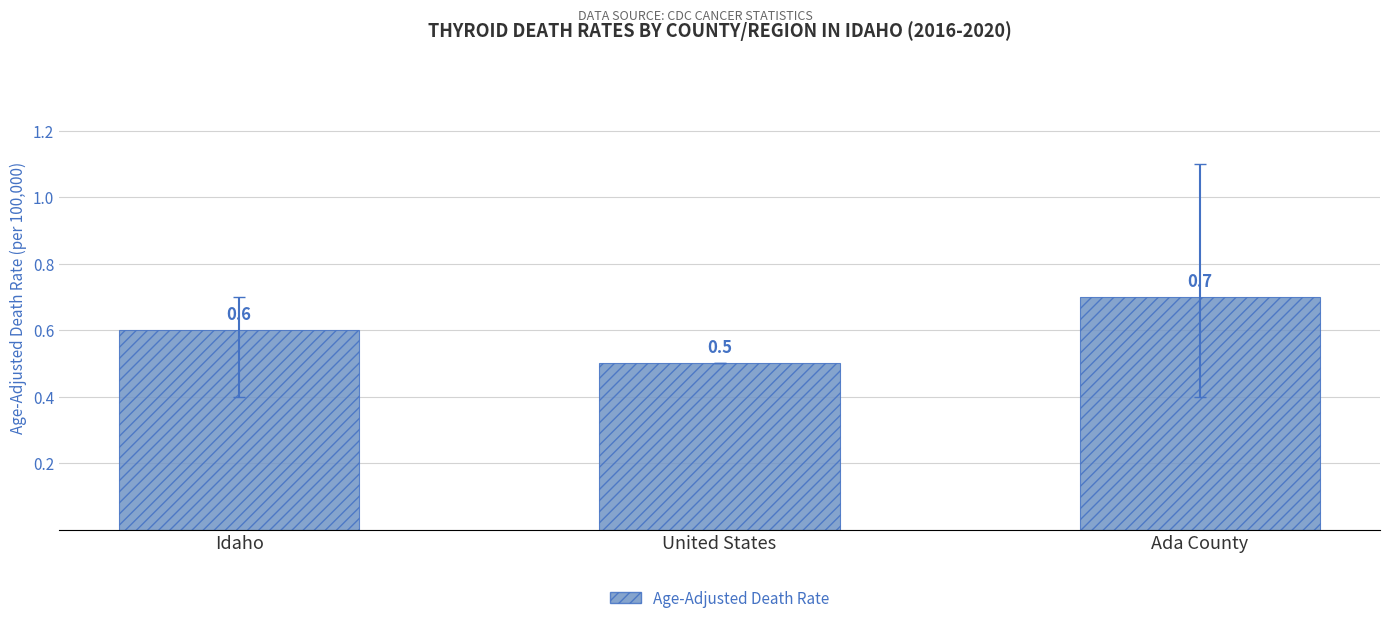

Reading right to left, what are all the values shown in this chart?

Ada County=0.7	United States=0.5	Idaho=0.6